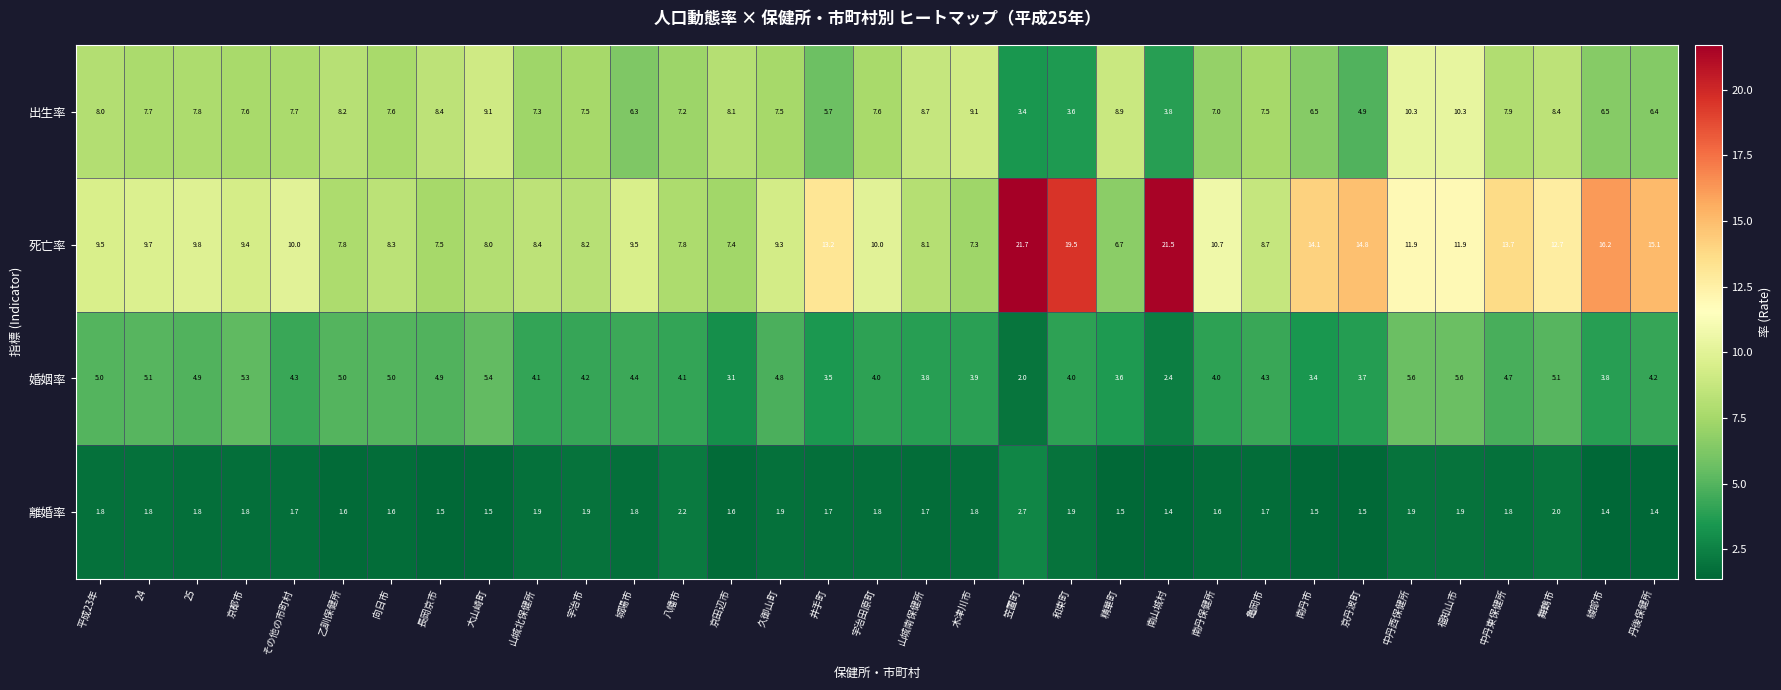

Between 宇治市 and 中丹東保健所, which series saw the biggest shift?

死亡率